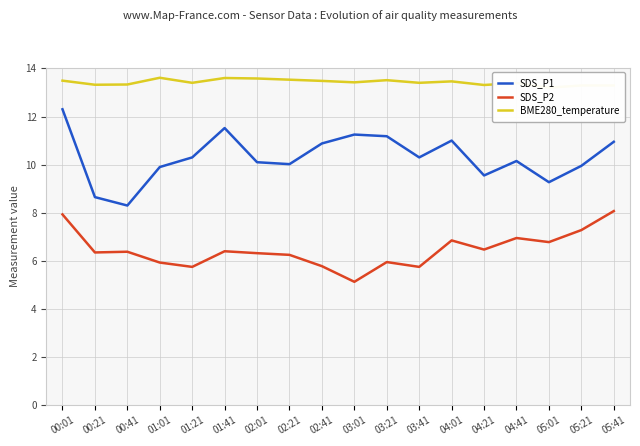

At which label does SDS_P1 first exceed 10?

00:01